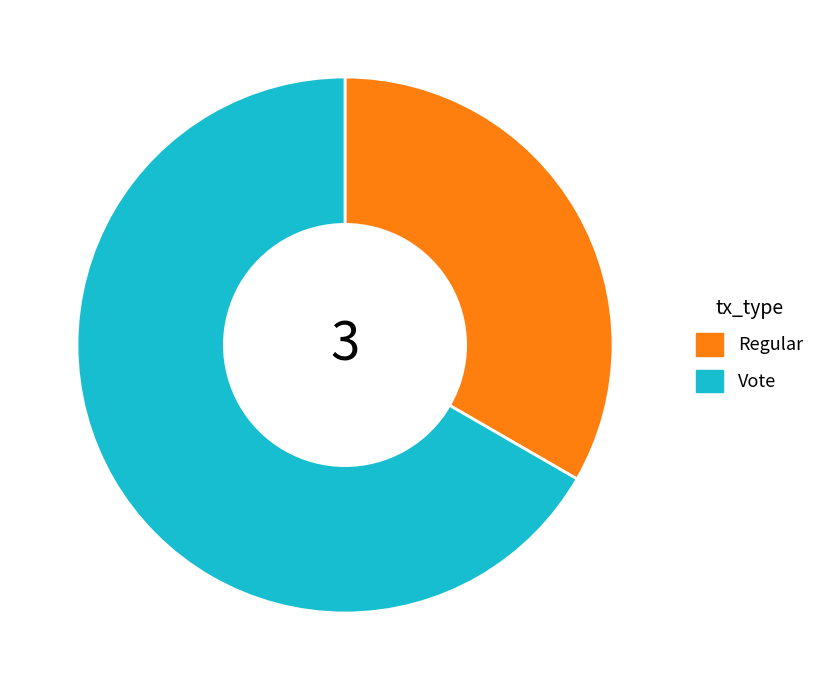

Is the sum of Regular and Vote greater than half?

Yes